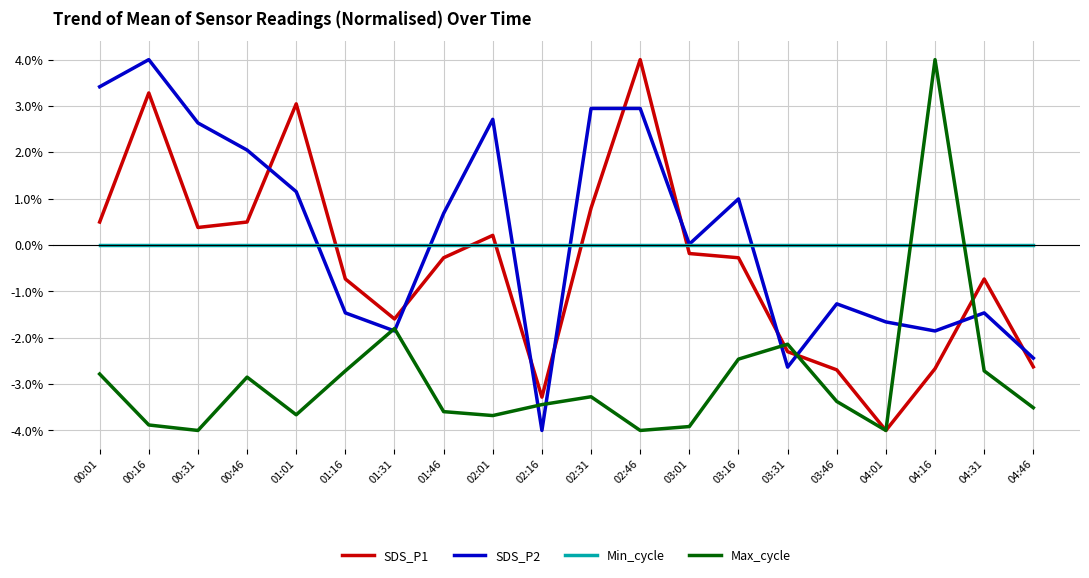

Is it true that SDS_P1 equals -3.3 at 02:16?

True